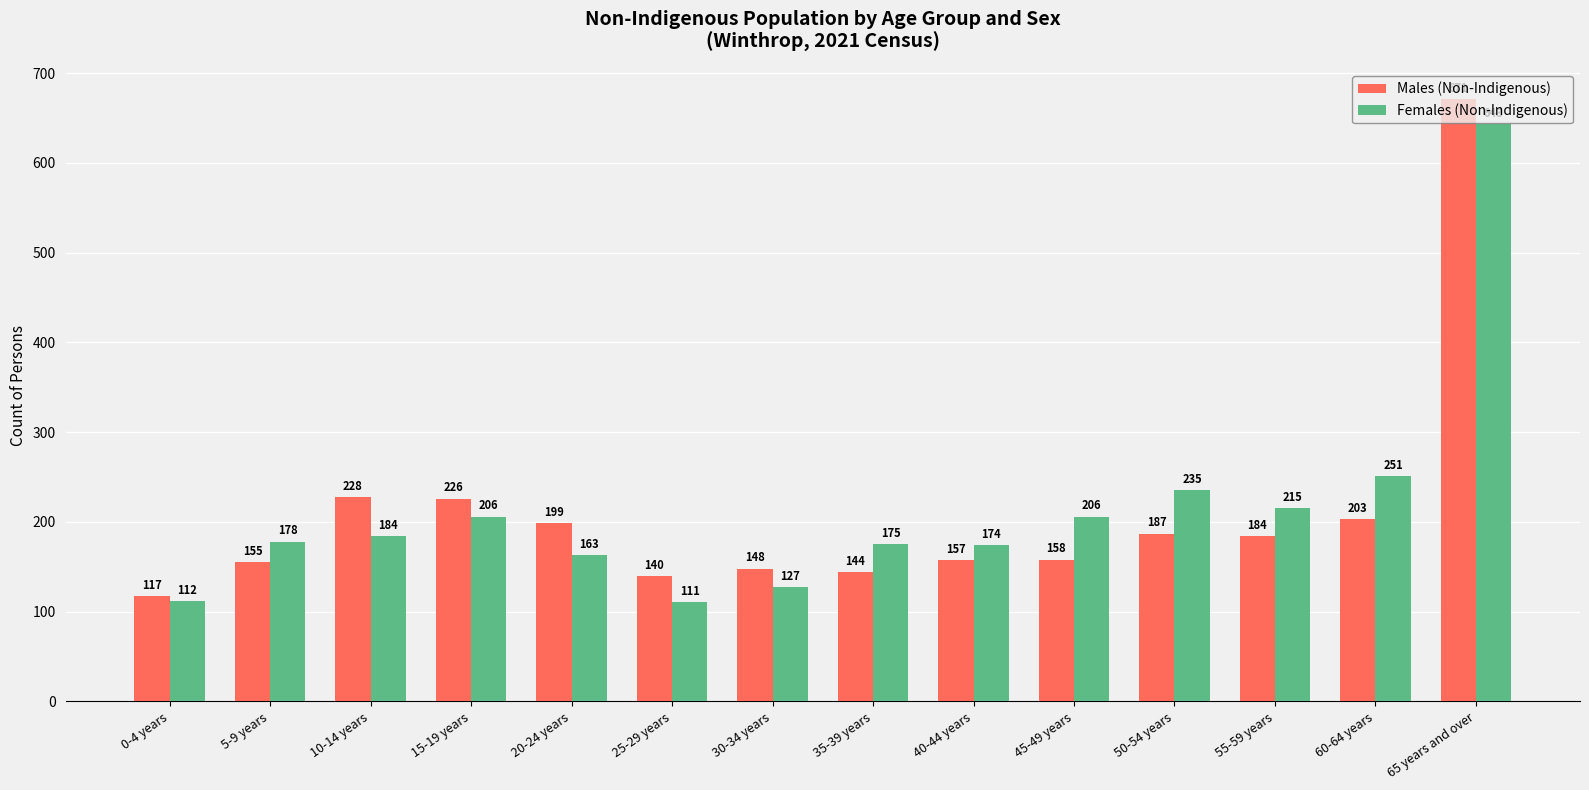

At which label does Males (Non-Indigenous) first exceed 184?

10-14 years